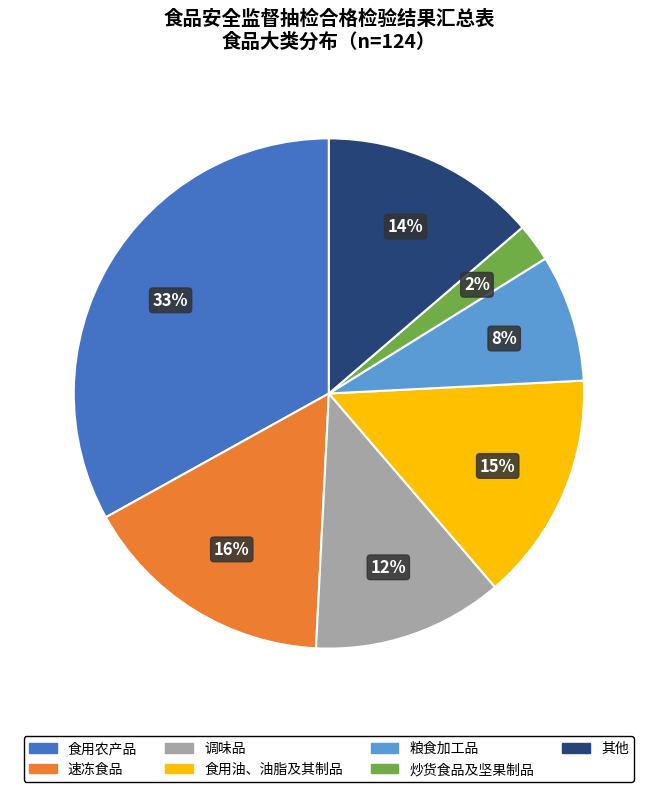

Count the number of slices in the pie.

7